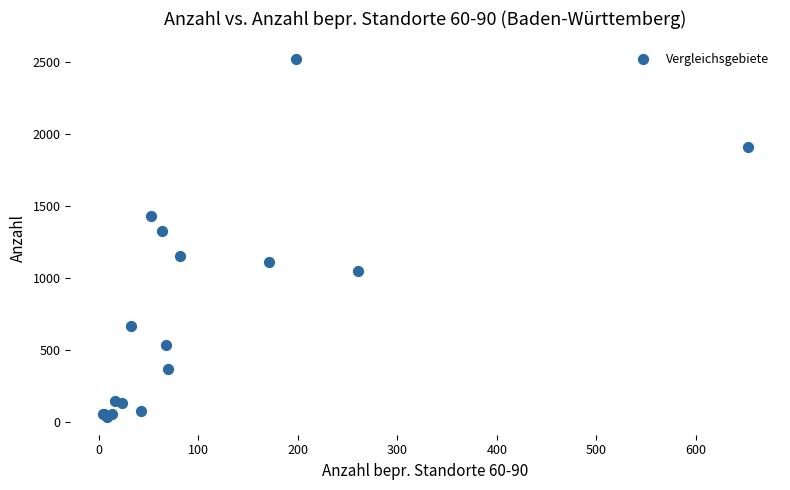

What Y value in the scatter plot is closest to 1277?

1324